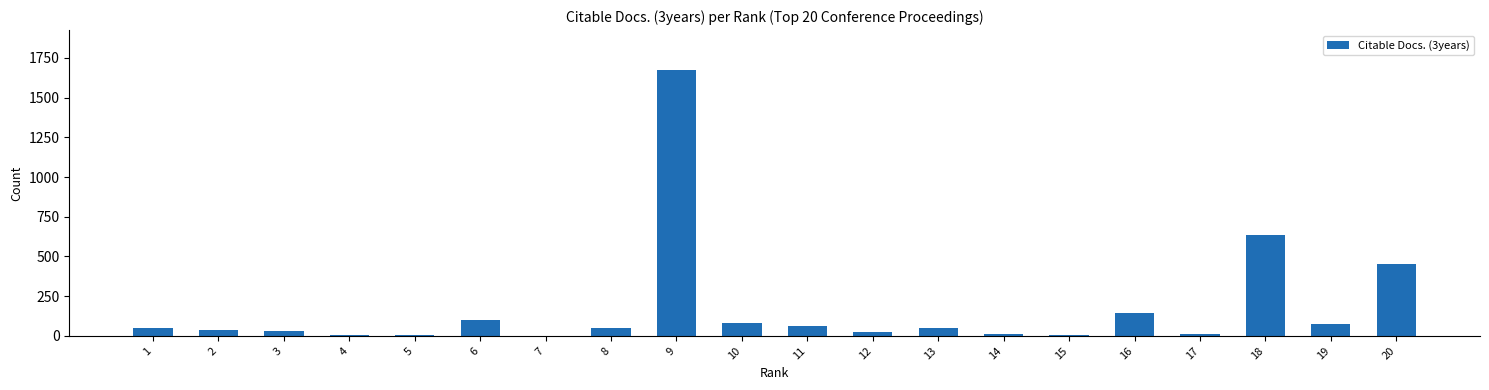

True or false: the data shows 52 at 1.

True